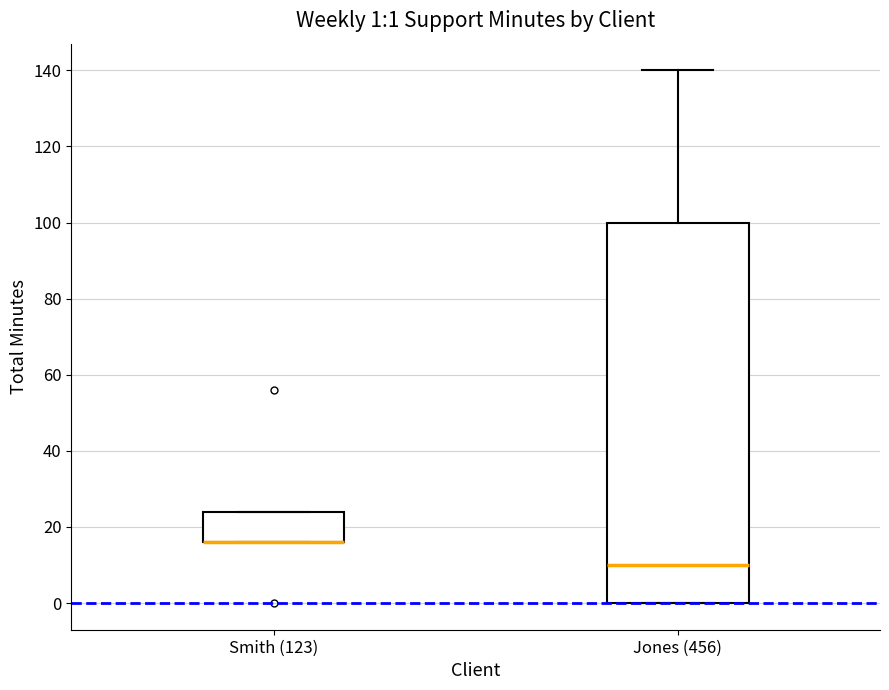

Comparing the boxes themselves (not the whiskers), which one is the tallest?

Jones (456)